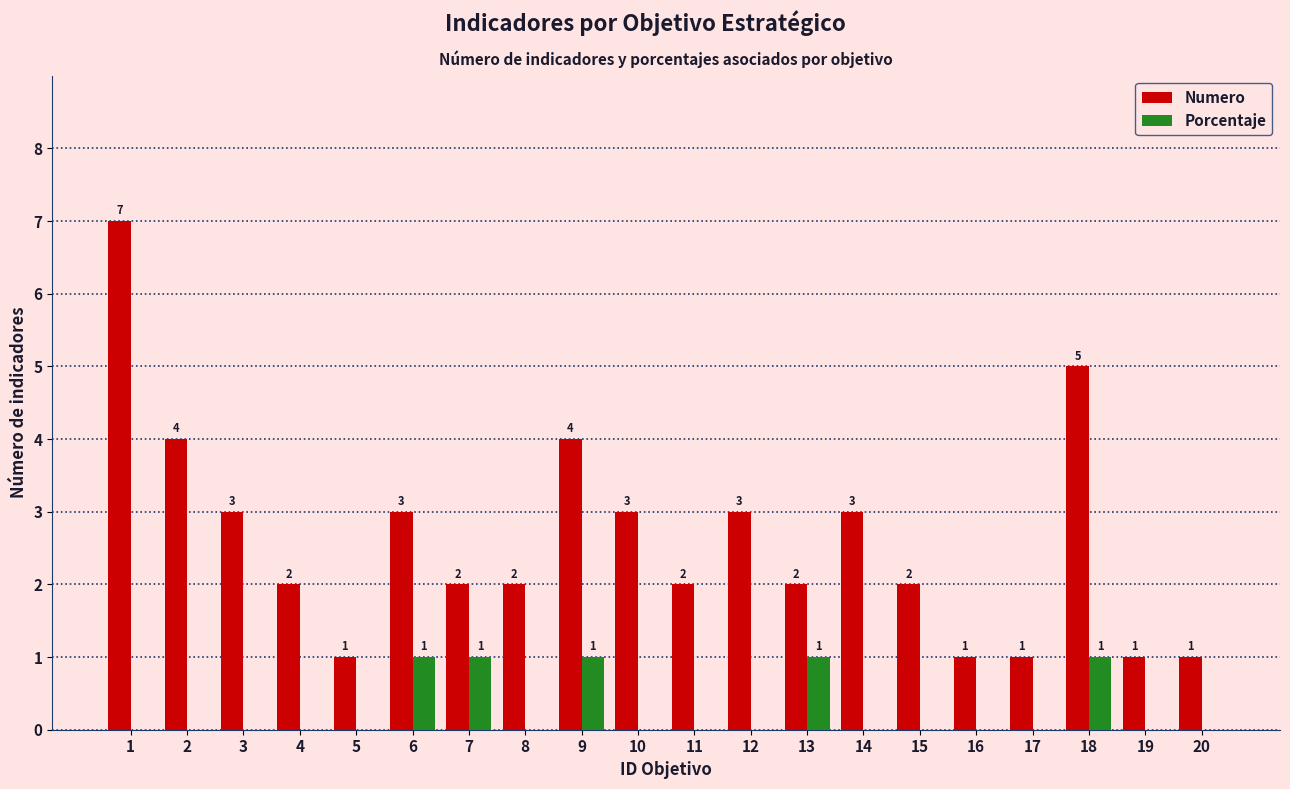

True or false: Numero has a value of 1 at 17.

True